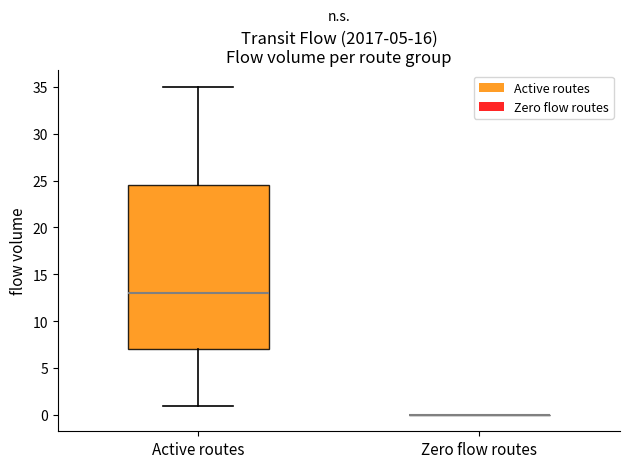

Which box is the tallest, from its lower edge to its upper edge?

Active routes